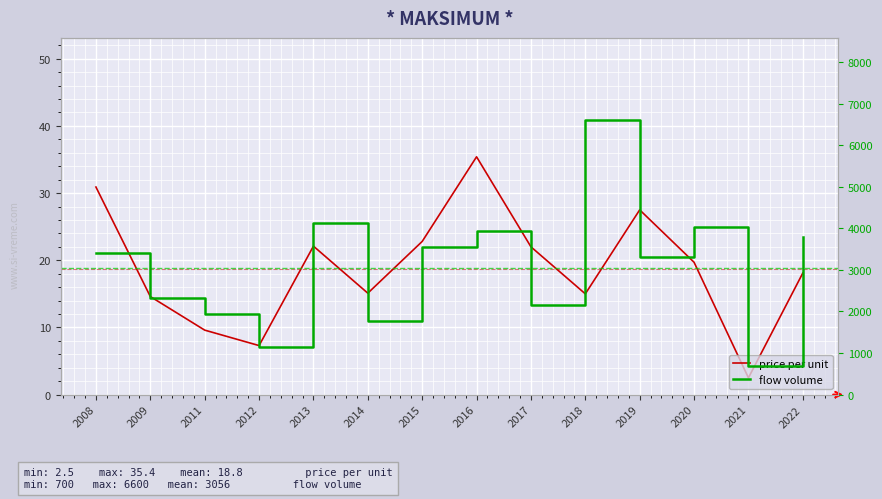

Which series has the largest total across all categories?

flow volume